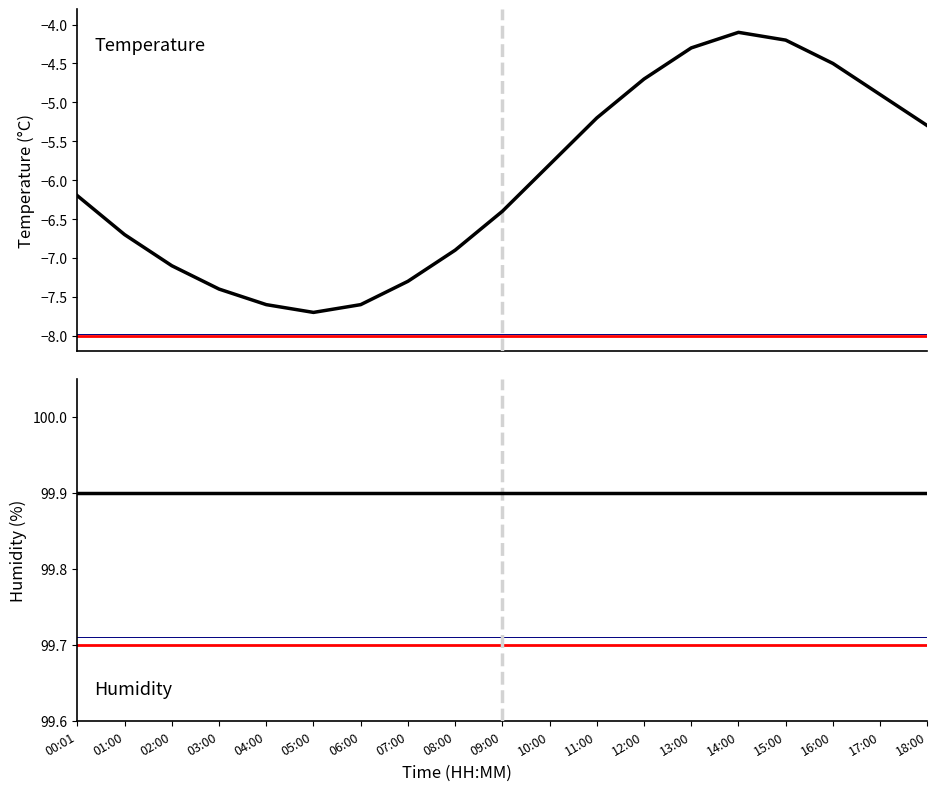

True or false: humidity and temperature intersect in this chart.

False